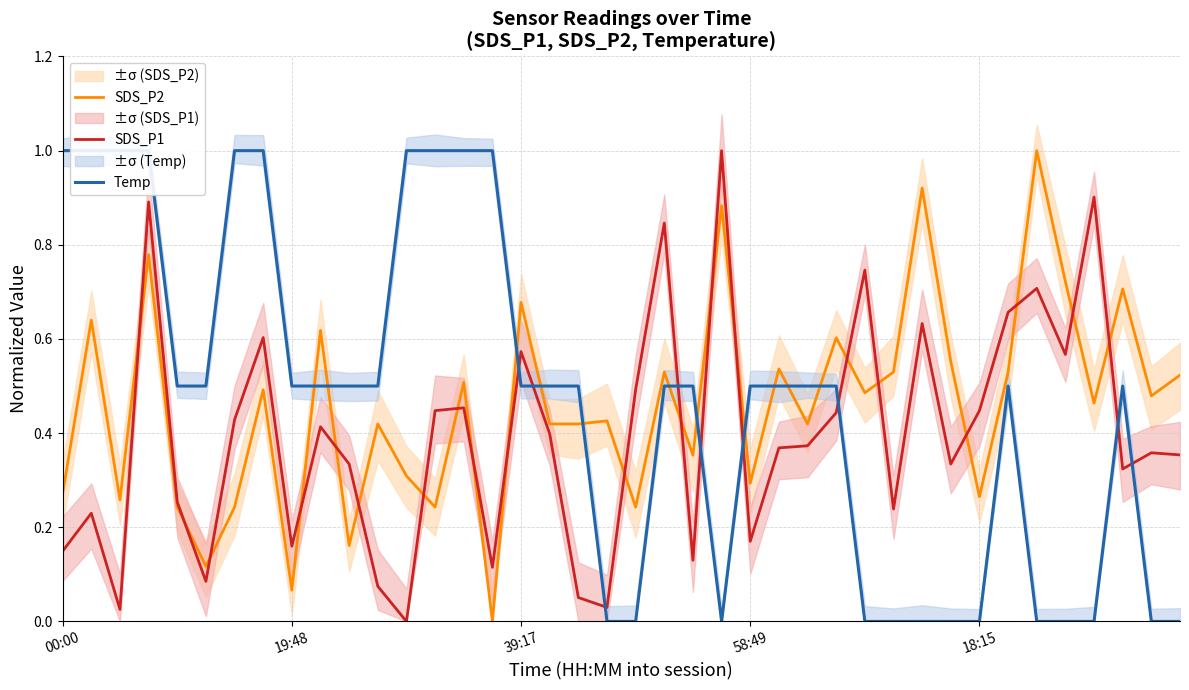

What is the total value across all series at 12?

1.3